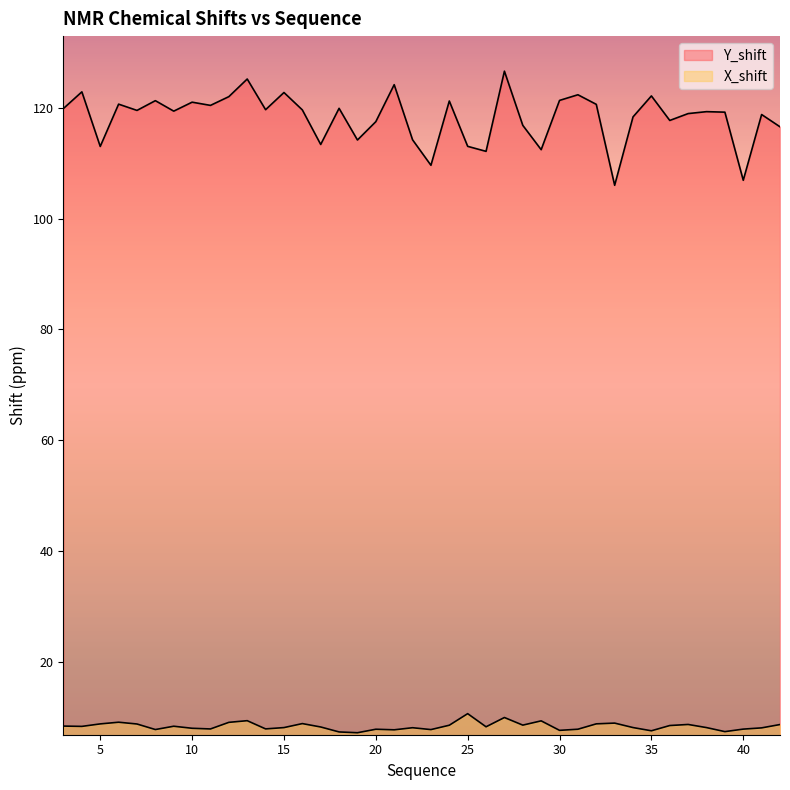

True or false: X_shift has more than 2 points higher than both neighbors.

True